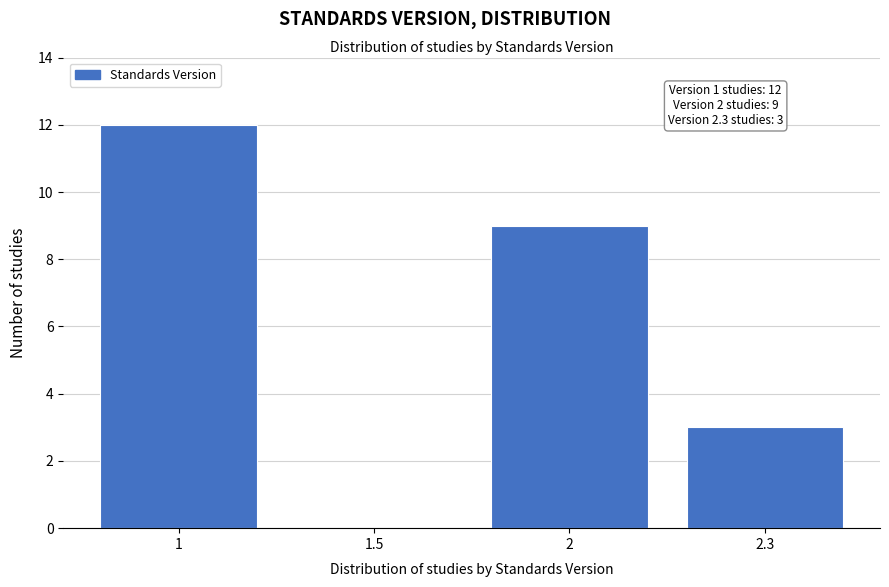

Reading left to right, extract all data points from this chart.

1=12	1.5=0	2=9	2.3=3